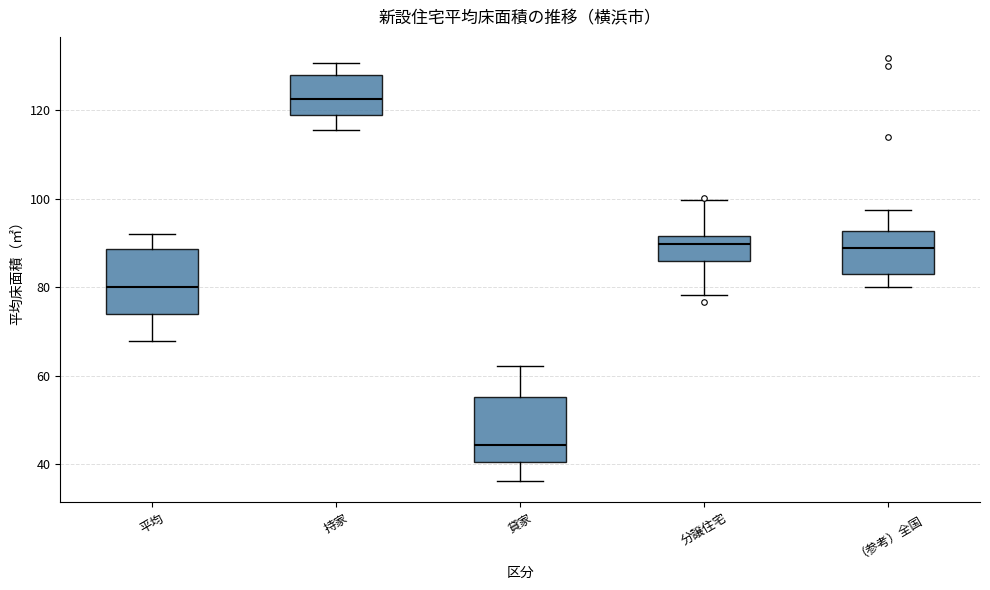

Reading left to right, transcribe this box plot: for each box, give where its median line is, the range the box spans, and where its two whiskers end, as read against the y-axis. The values are not printed on the chart, so give them approximately, as read against the axis.

平均: median 80, box 74 to 88, whiskers 68 to 92
持家: median 122, box 118 to 128, whiskers 116 to 130
貸家: median 44, box 40 to 56, whiskers 36 to 62
分譲住宅: median 90, box 86 to 92, whiskers 78 to 100
（参考）全国: median 88, box 82 to 92, whiskers 80 to 98